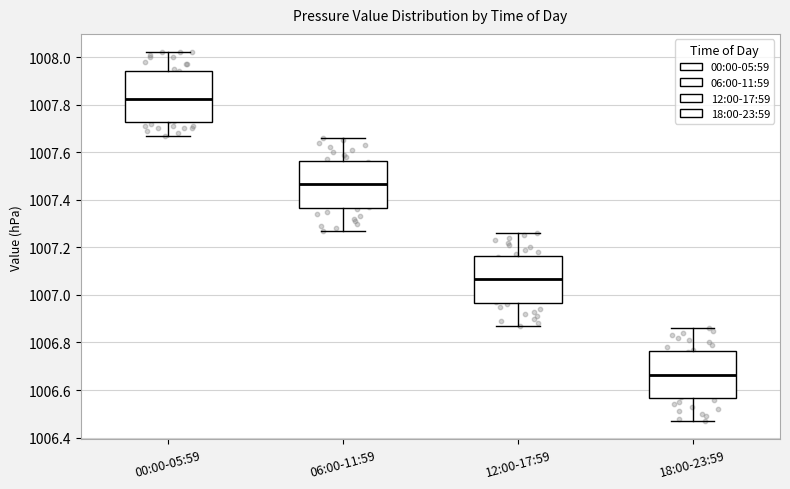

Which box is the tallest, from its lower edge to its upper edge?

00:00-05:59